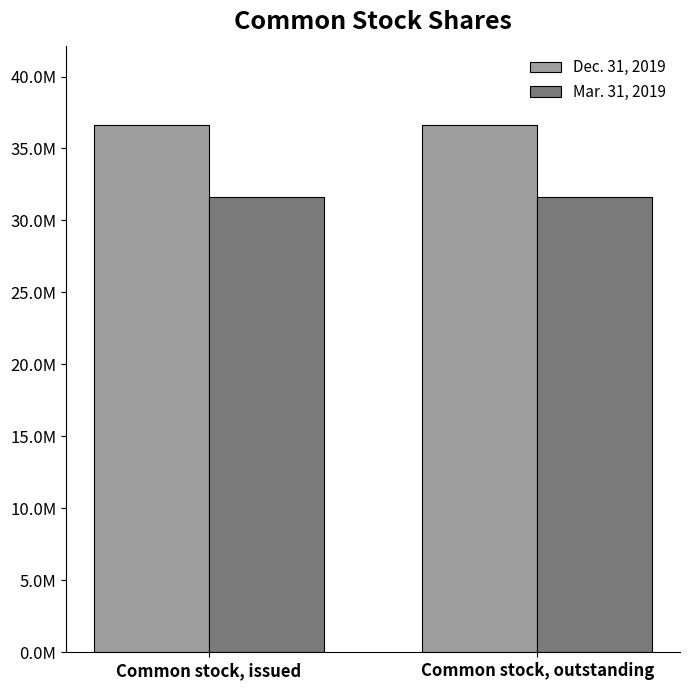

Are the bars grouped side by side (vs. stacked)?

Yes